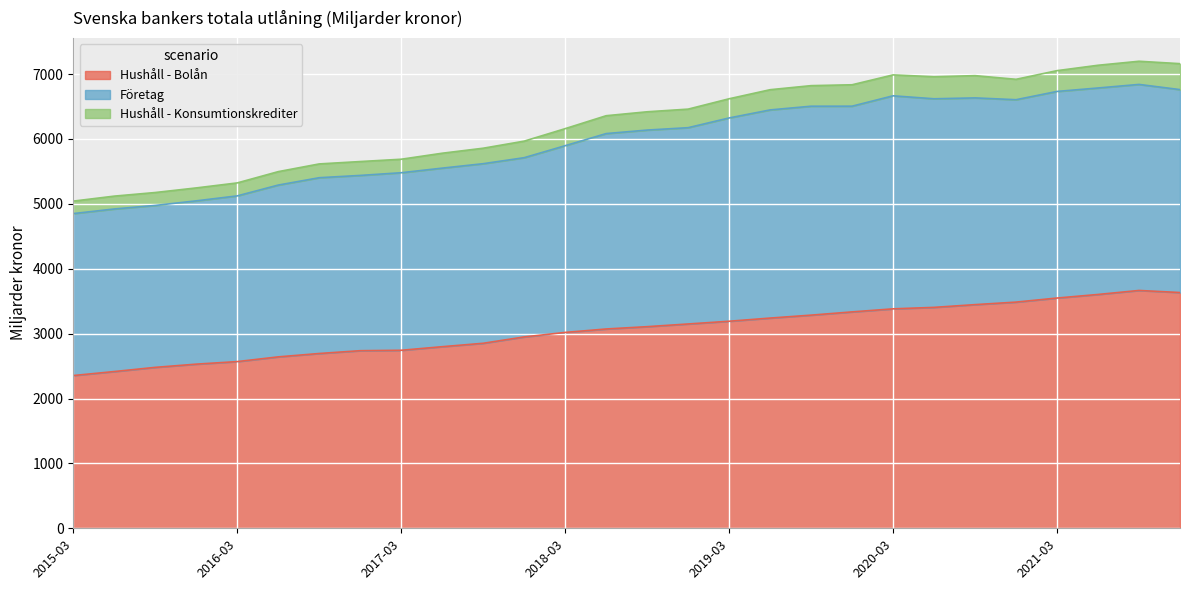

What is the lowest value of the Hushåll - Bolån series?

2353.9